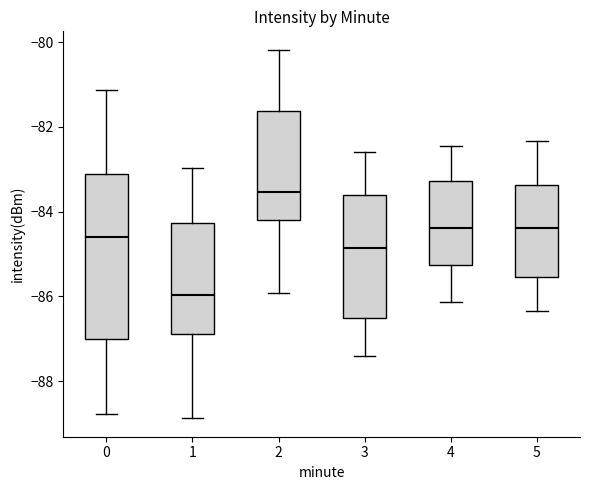

Where does the median line of the box at x = 0 sit on the y-axis? The values are not printed on the chart, so give them approximately, as read against the axis.

-84.6